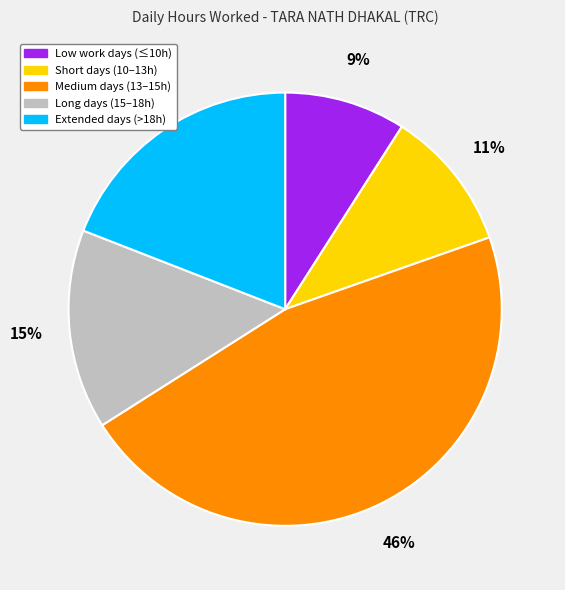

Between Medium days (13–15h) and Long days (15–18h), which is larger?

Medium days (13–15h)